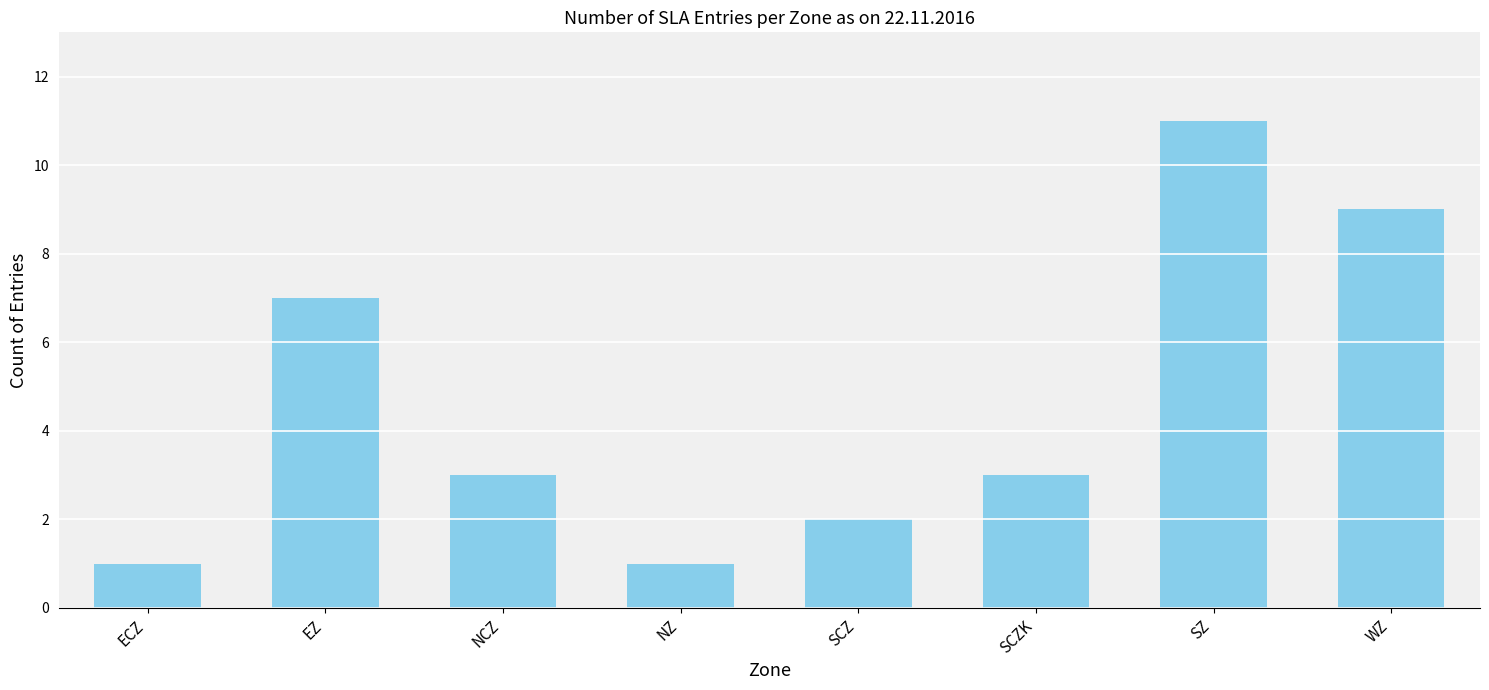

At which label is the value closest to 6?

EZ